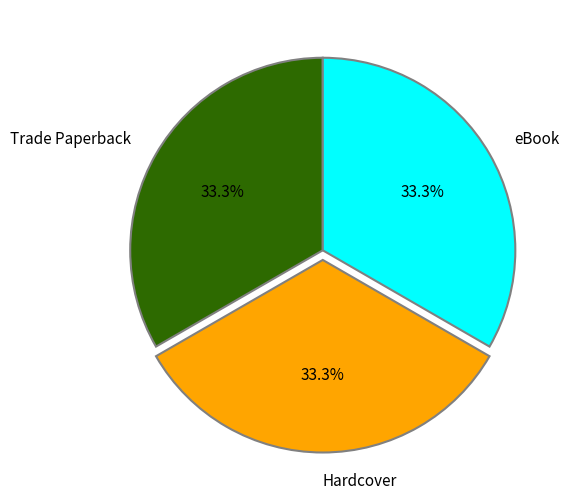

What percentage is NOT represented by Hardcover?

66.7%